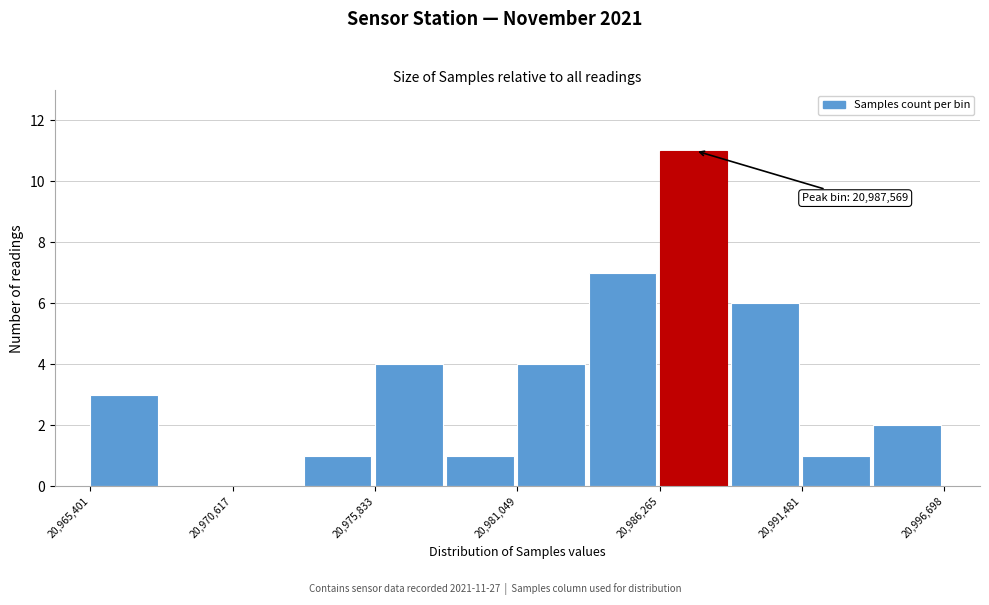

Around what value on the x-axis is the tallest bar? Give the approximate position of its centre, as read against the axis.

20988000